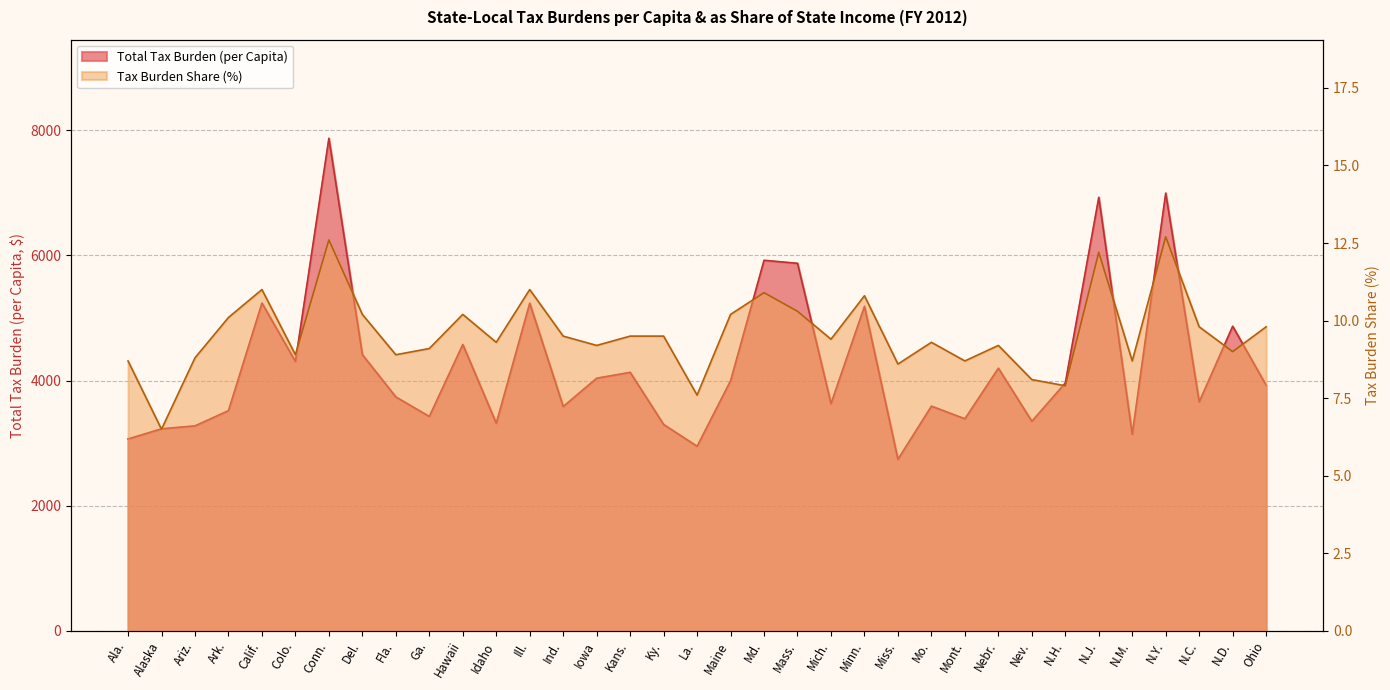

Which category has the lowest value in the Tax Burden Share (%) series?

Alaska